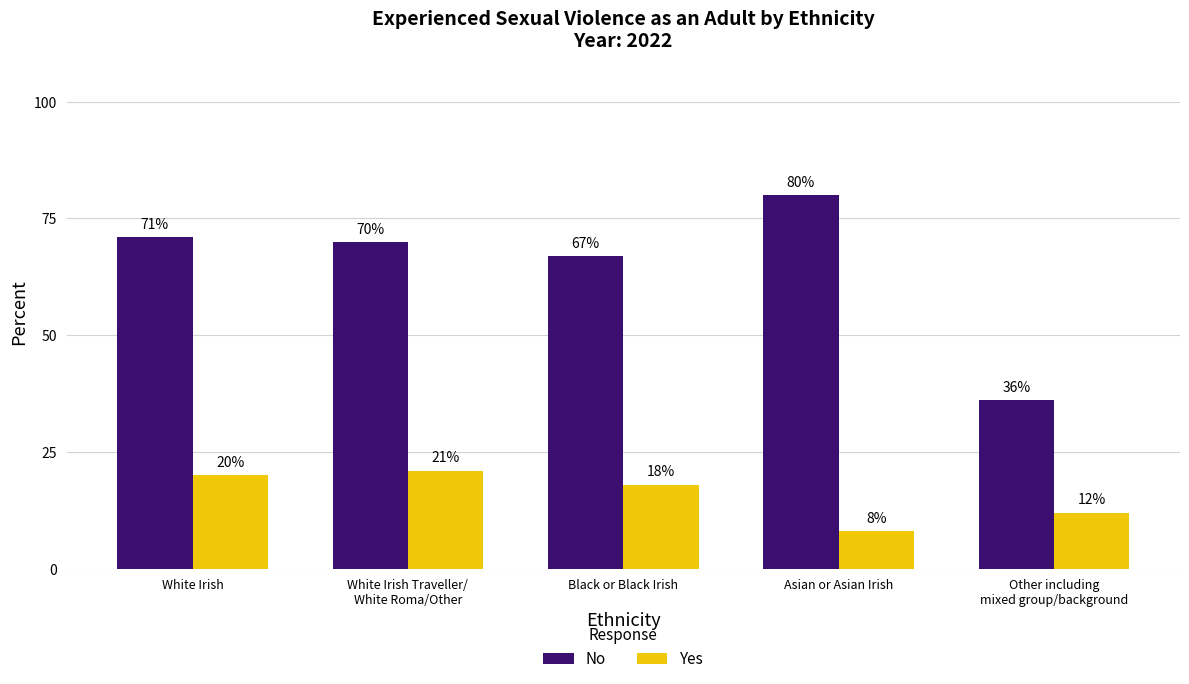

Where does the Yes series first go above 18?

White Irish